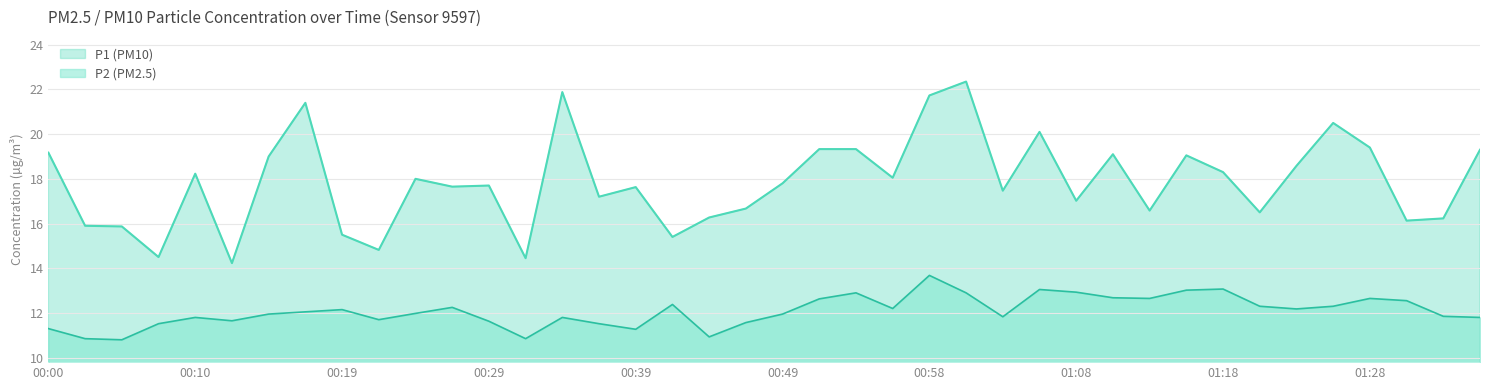

What is the value of the P2 point at the 14th from the left?

10.8